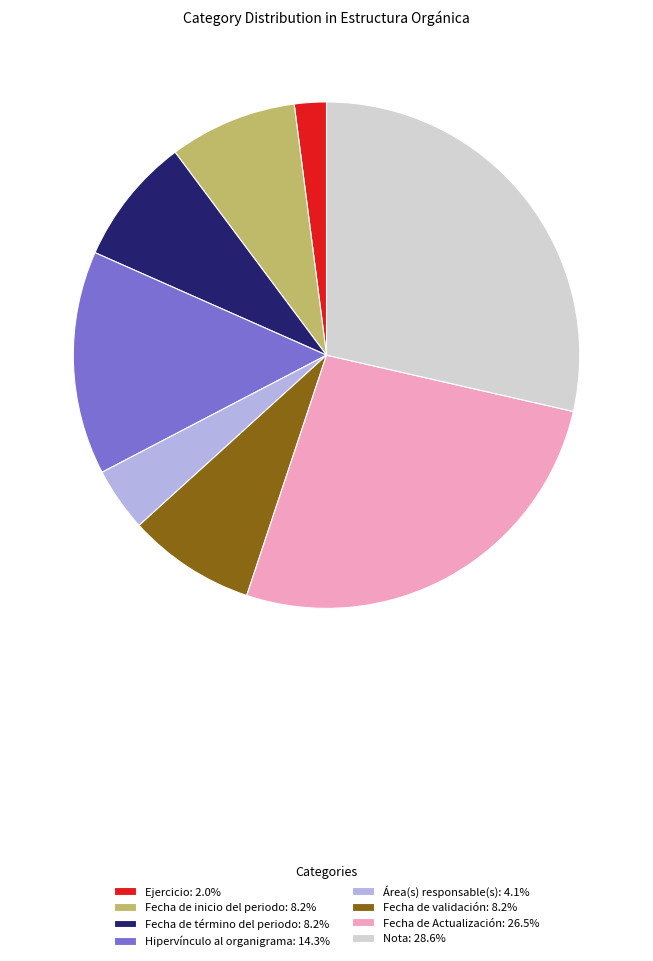

Does any single category account for the majority?

No